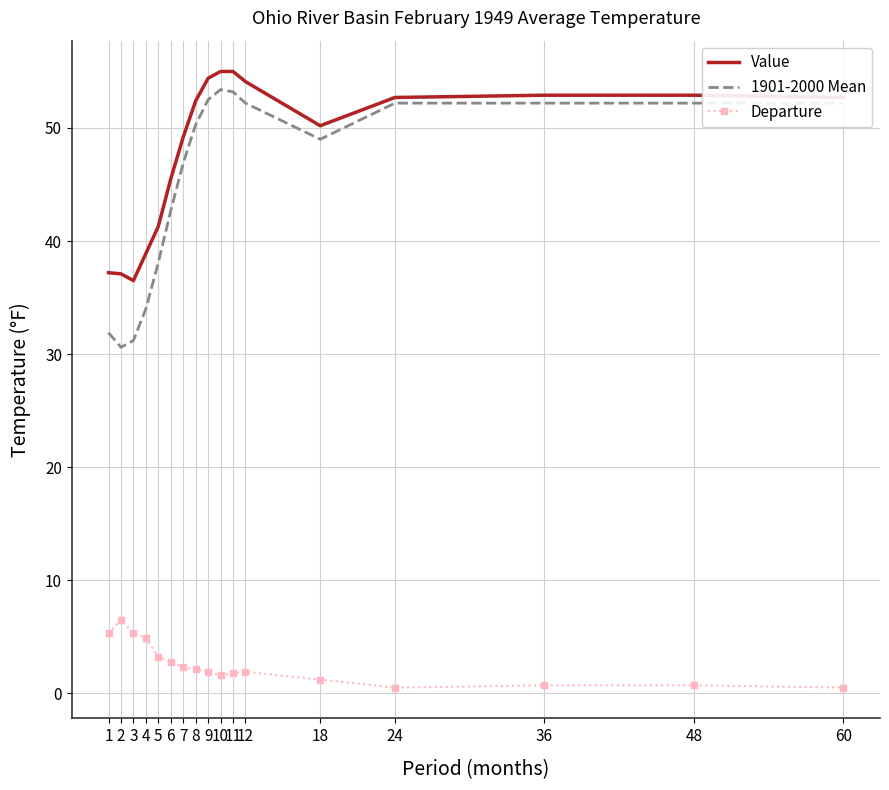

What is the maximum value for Departure?

6.5